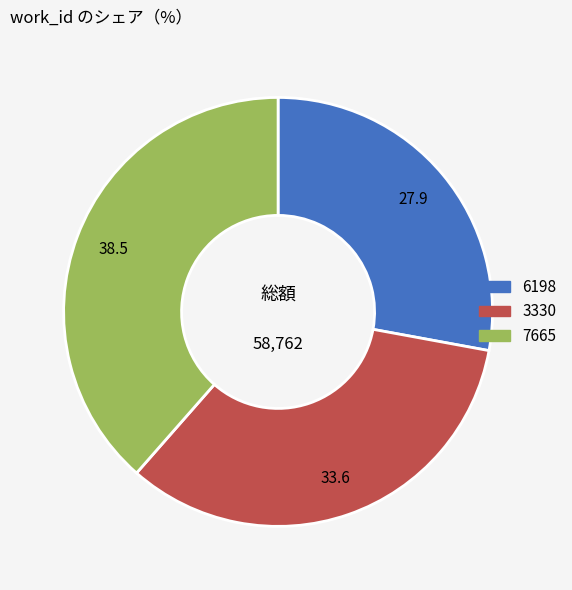

Which slice is the smallest?

6198